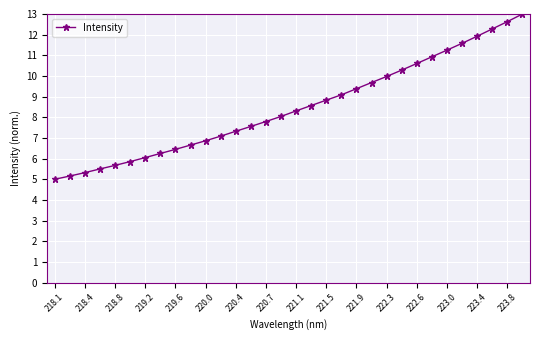

Reading left to right, list all the values displayed in this chart.

5.0	5.2	5.3	5.5	5.7	5.9	6.1	6.2	6.4	6.7	6.9	7.1	7.3	7.6	7.8	8.0	8.3	8.6	8.8	9.1	9.4	9.7	10.0	10.3	10.6	10.9	11.3	11.6	11.9	12.3	12.6	13.0